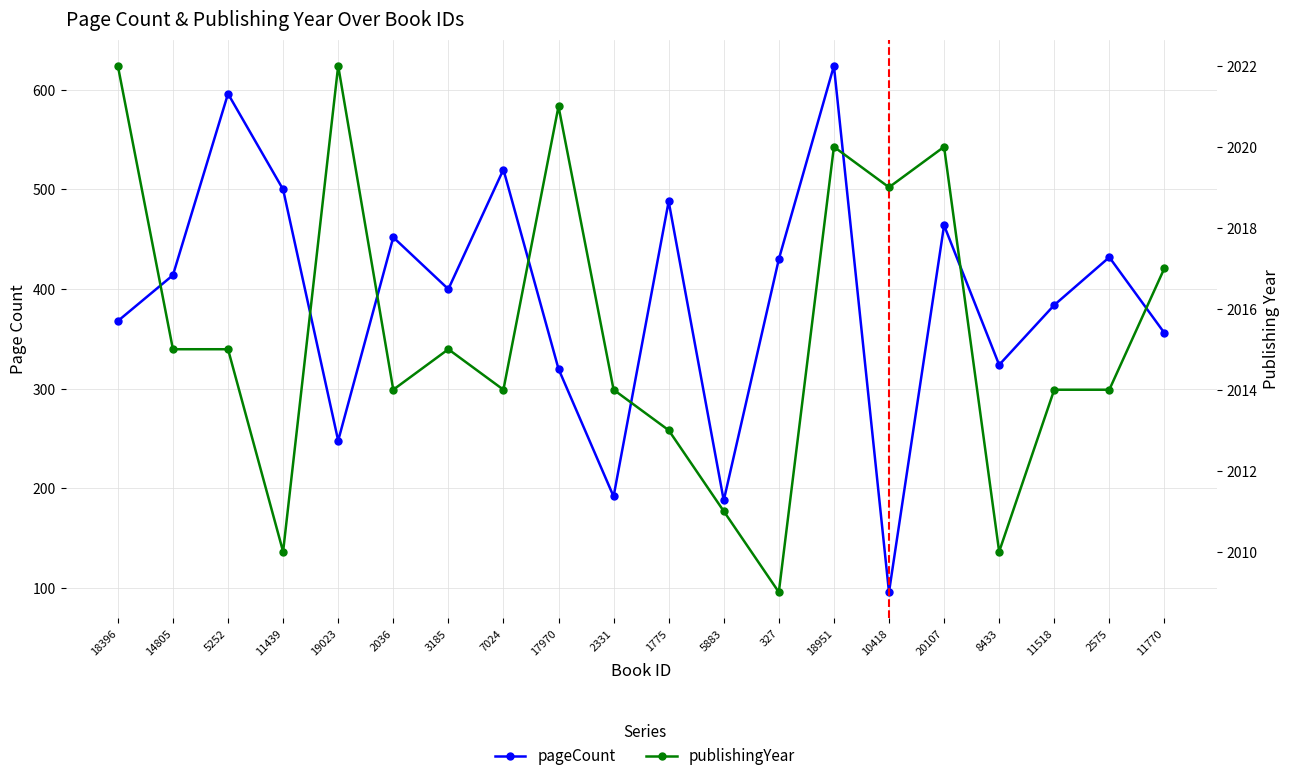

What is the maximum value shown in the chart?

2022